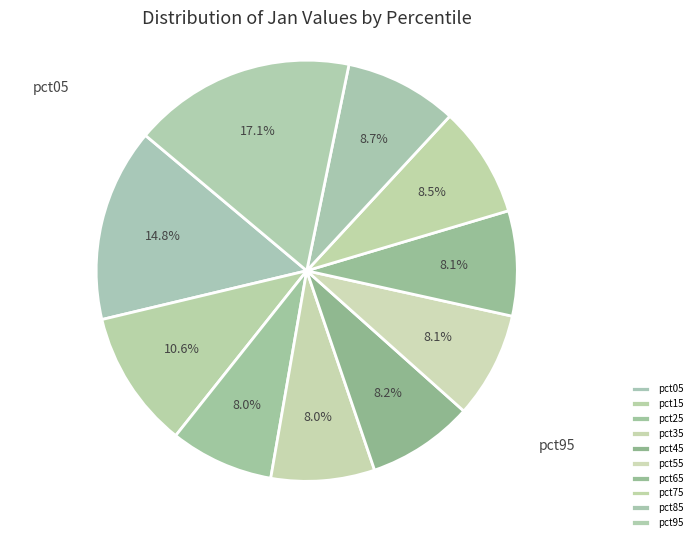

Is pct05 the majority of the pie?

No